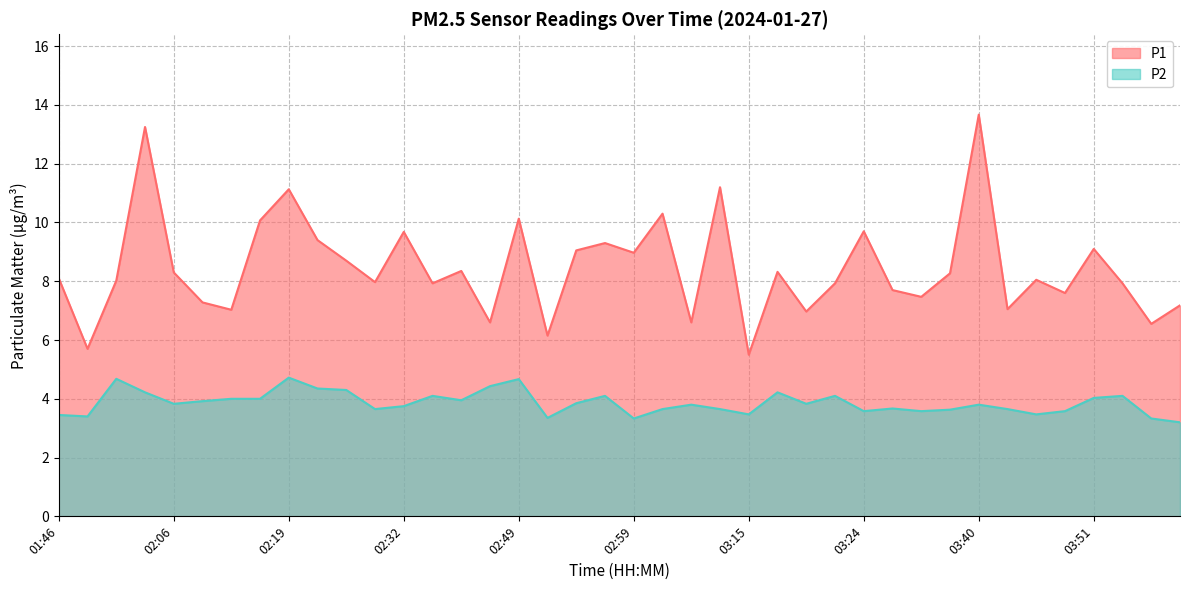

Which category has the highest value in the P1 series?

03:40